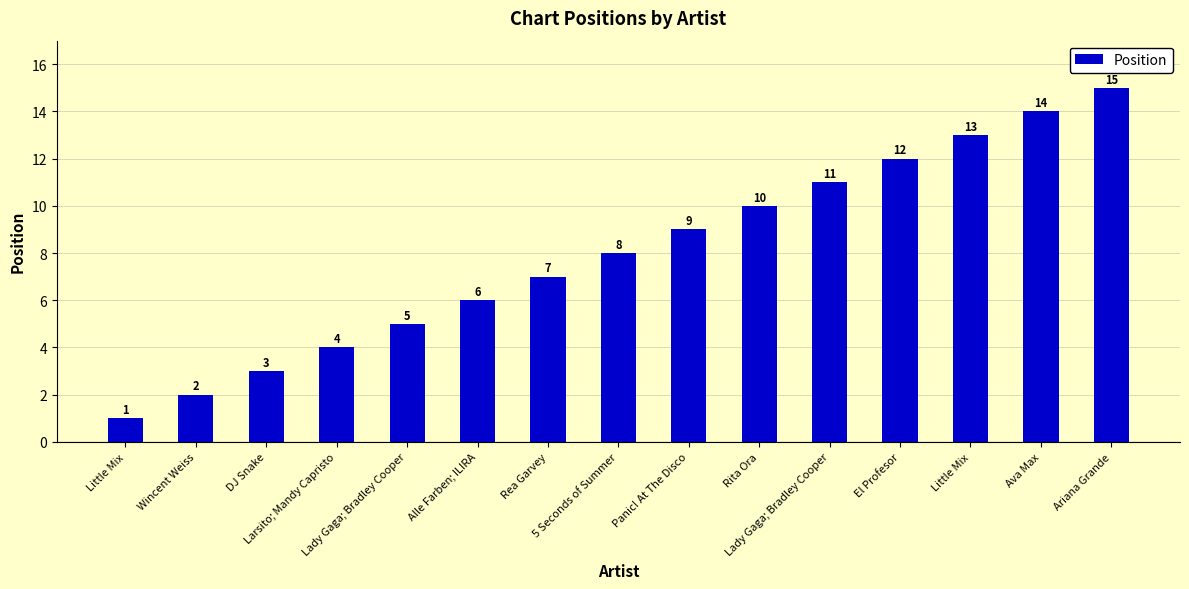

How many data points does each series have?

15